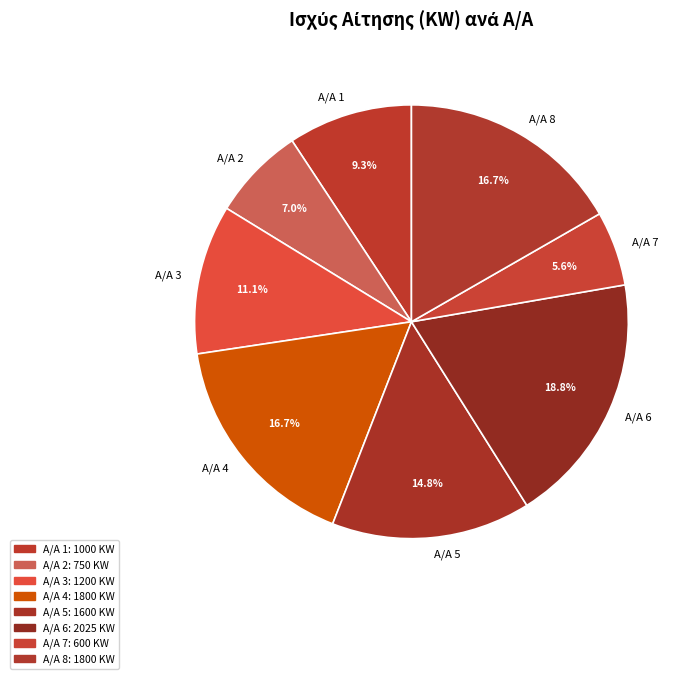

How many segments does this pie chart have?

8